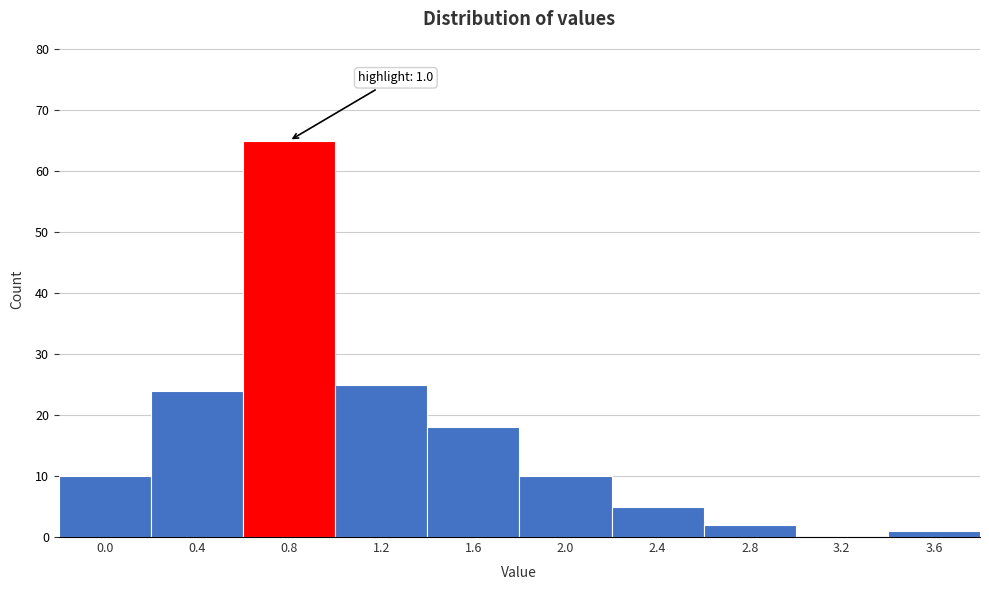

Reading right to left, list all the values displayed in this chart.

3.6=1	3.2=0	2.8=2	2.4=5	2.0=10	1.6=18	1.2=25	0.8=65	0.4=24	0.0=10